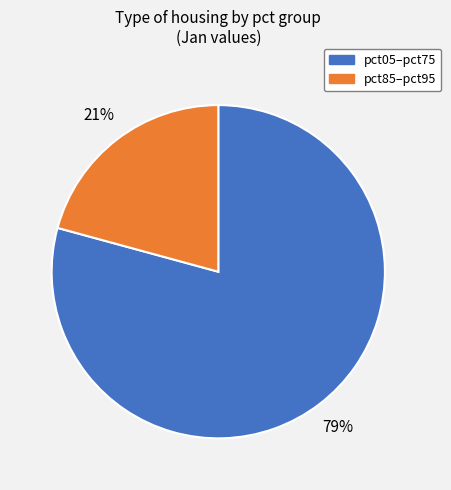

Is there a majority slice in this chart?

Yes